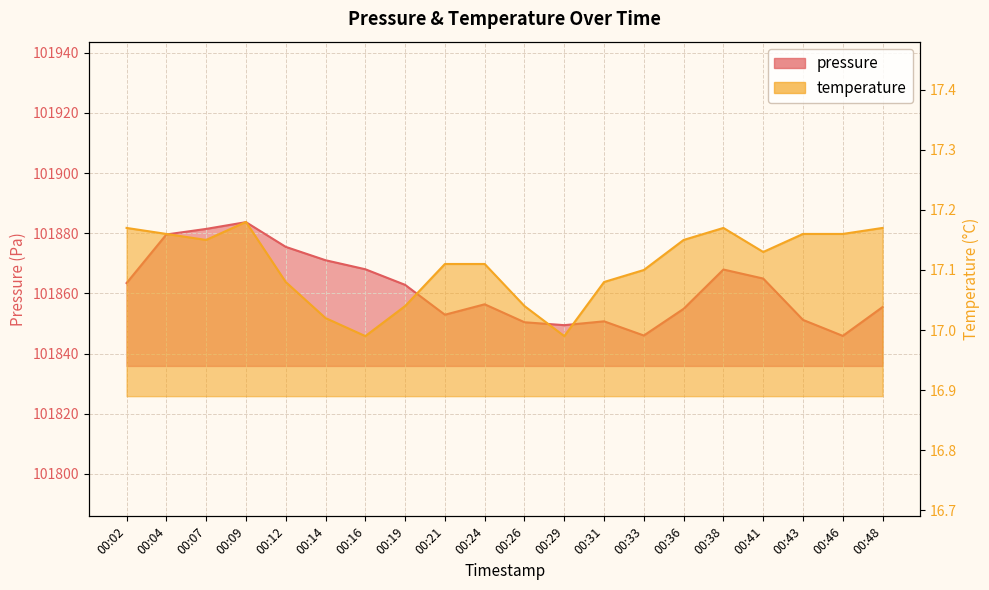

What is the difference between the highest and lowest values at 00:33?

101828.9